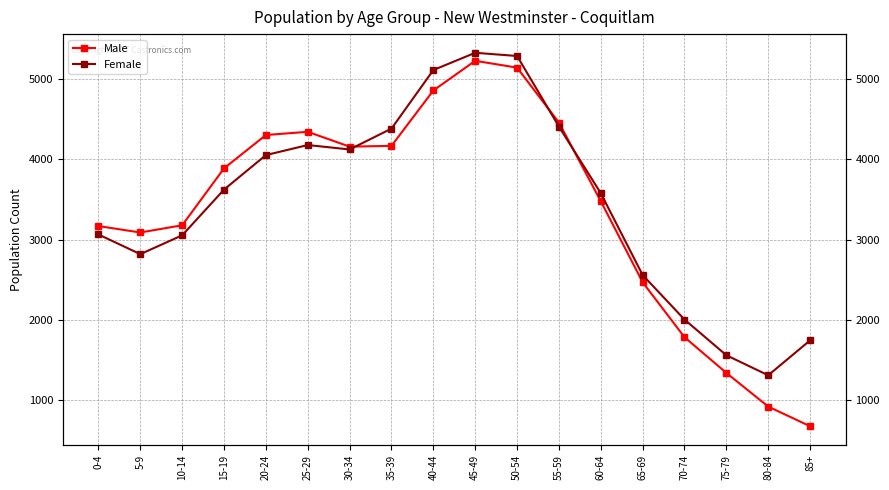

What is the value of the Female point at the 9th from the left?

5115